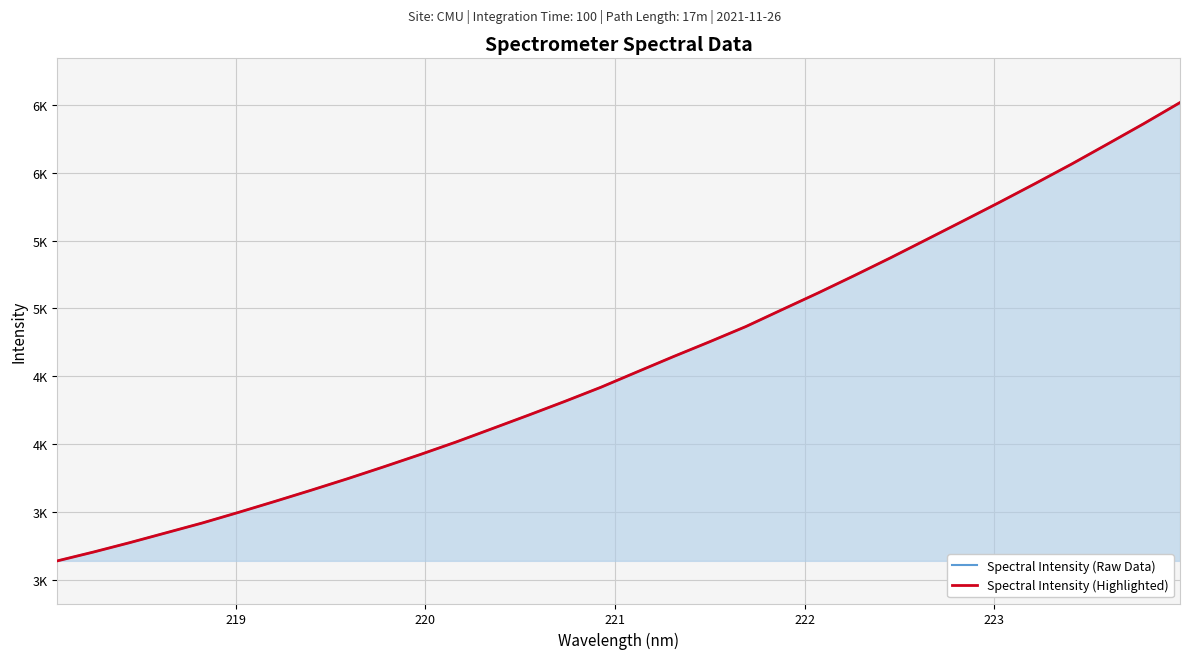

Reading left to right, transcribe all the data shown in this chart.

Spectral Intensity (Raw Data): 3141.2	3206.4	3275.6	3347.9	3420.2	3498.5	3579.1	3661.4	3745.7	3833.4	3923.3	4016.5	4115.1	4214.3	4315.4	4419.9	4533.1	4645.4	4754.6	4866.6	4991.1	5114.5	5242.5	5373.3	5508.3	5643.9	5780.6	5920.4	6063.0	6211.4	6361.2	6516.4
Spectral Intensity (Highlighted): 3141.2	3206.4	3275.6	3347.9	3420.2	3498.5	3579.1	3661.4	3745.7	3833.4	3923.3	4016.5	4115.1	4214.3	4315.4	4419.9	4533.1	4645.4	4754.6	4866.6	4991.1	5114.5	5242.5	5373.3	5508.3	5643.9	5780.6	5920.4	6063.0	6211.4	6361.2	6516.4